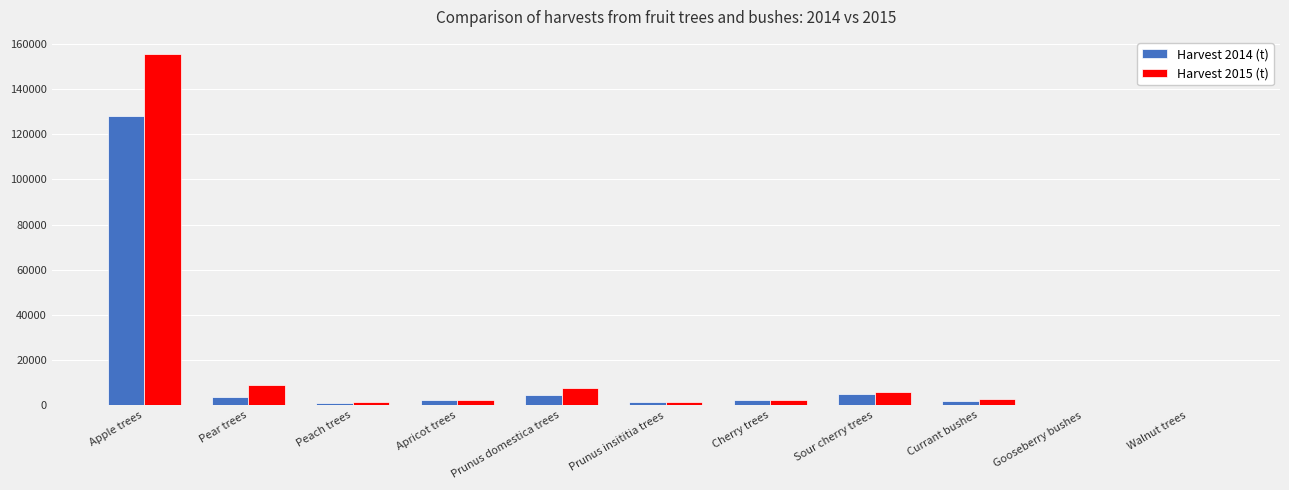

What is the sum of all Harvest 2014 (t) values?

150932.8